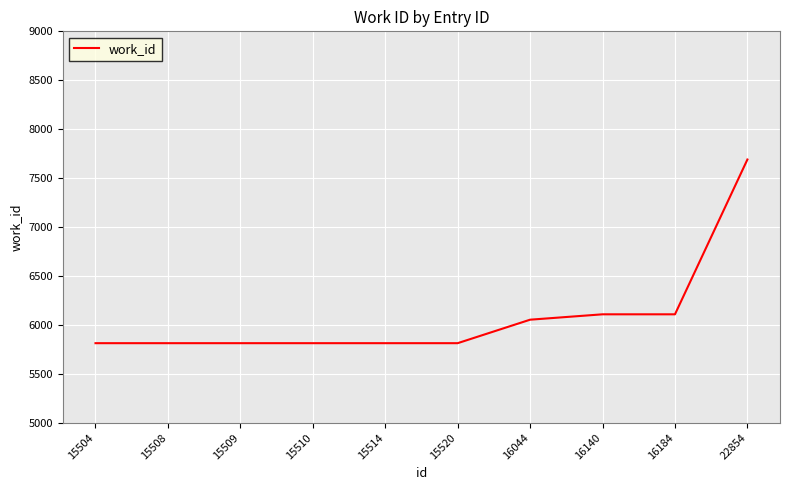

Reading left to right, transcribe all the data shown in this chart.

5813	5813	5813	5813	5813	5813	6053	6108	6108	7690